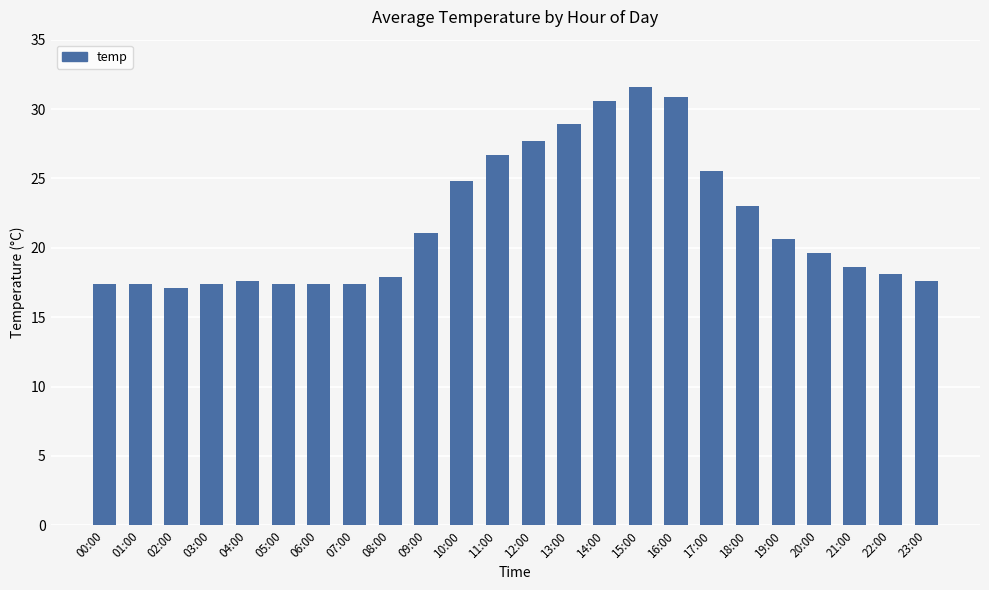

What is the sum of all values?

522.3